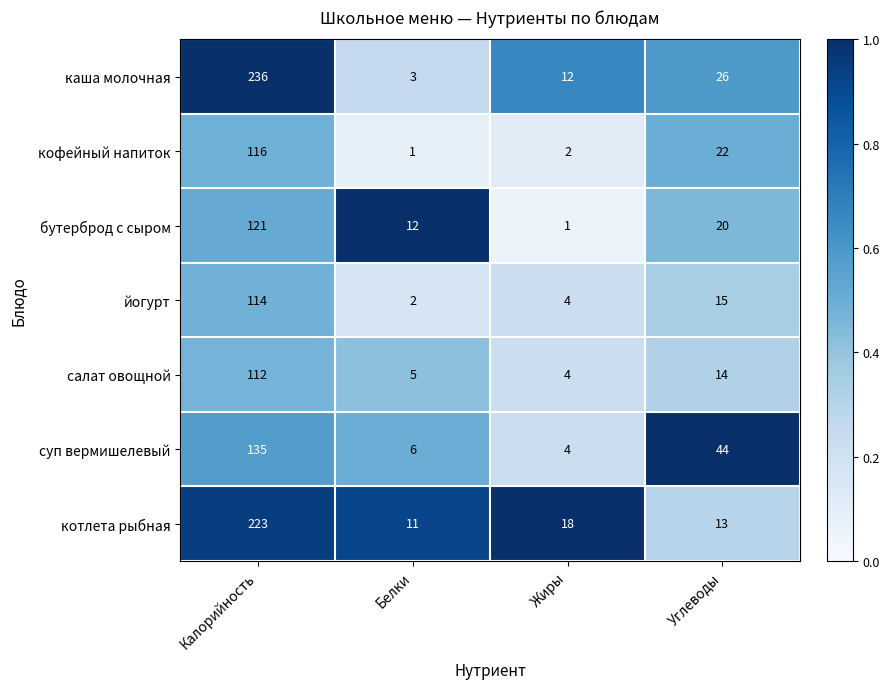

The кофейный напиток series shows 1 at Белки. True or false?

True